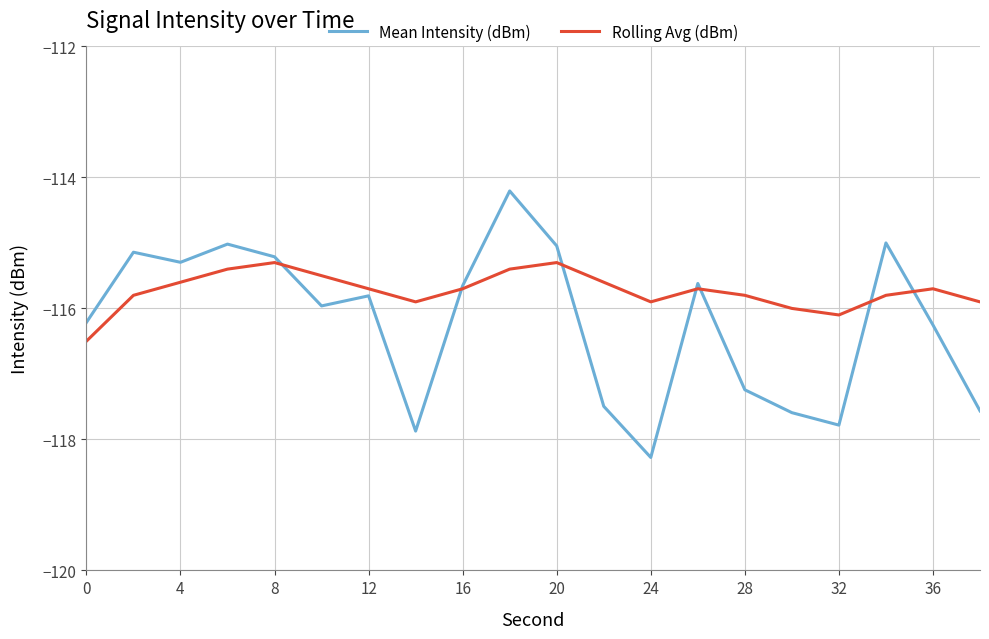

Rank the series by their maximum value, from highest to lowest.

Mean Intensity (dBm), Rolling Avg (dBm)